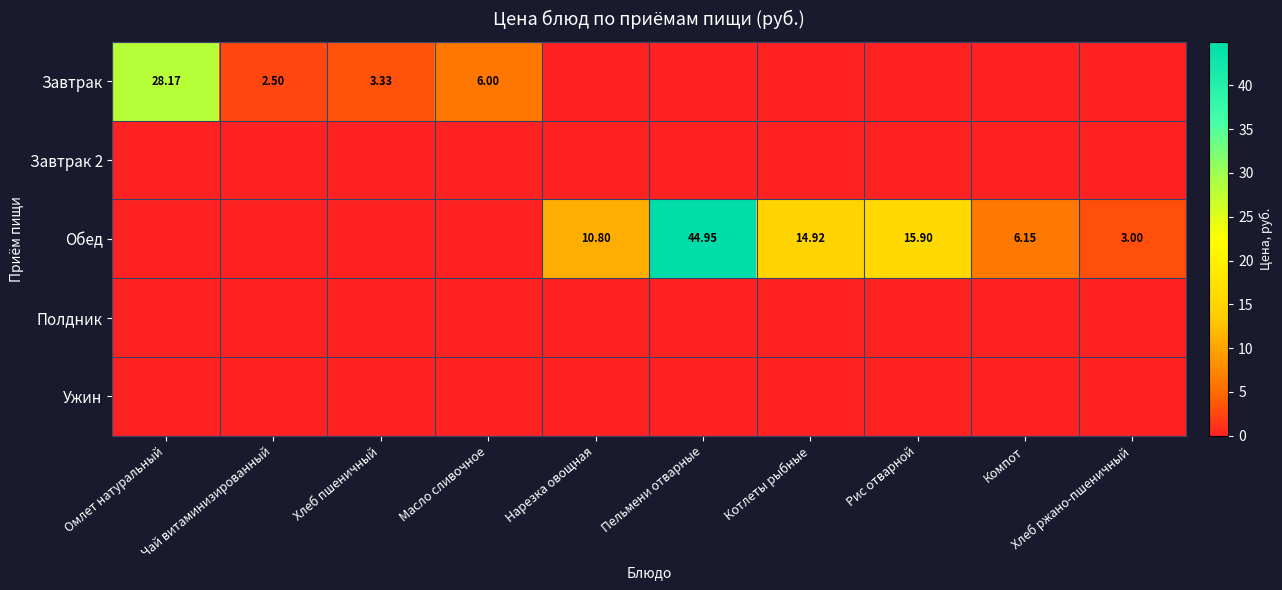

At which label is Ужин closest to 0?

Омлет натуральный